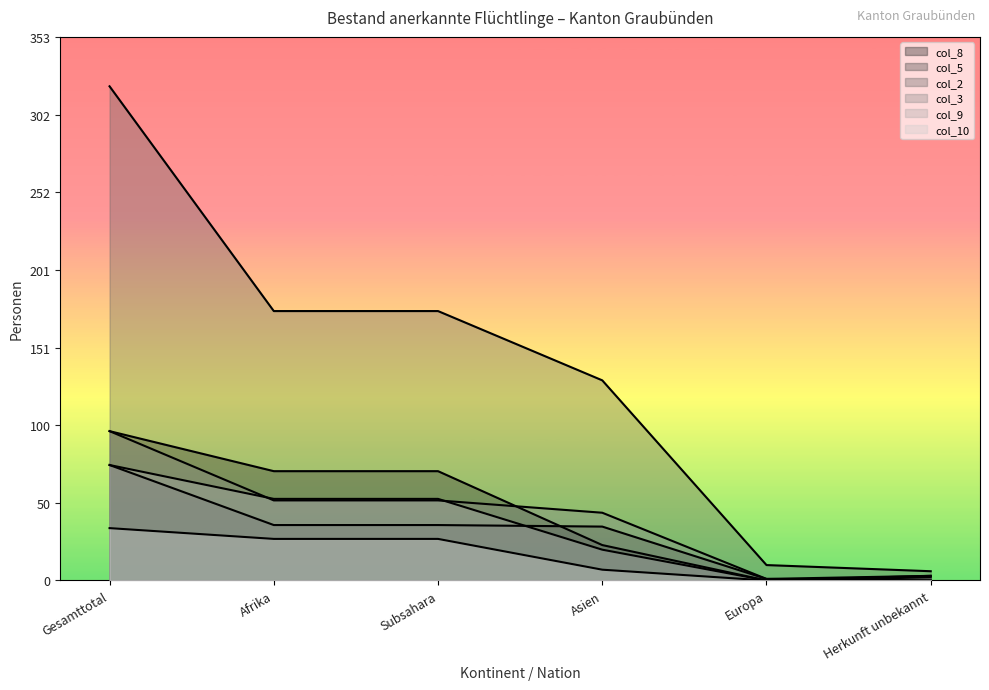

How many series are shown in this chart?

6